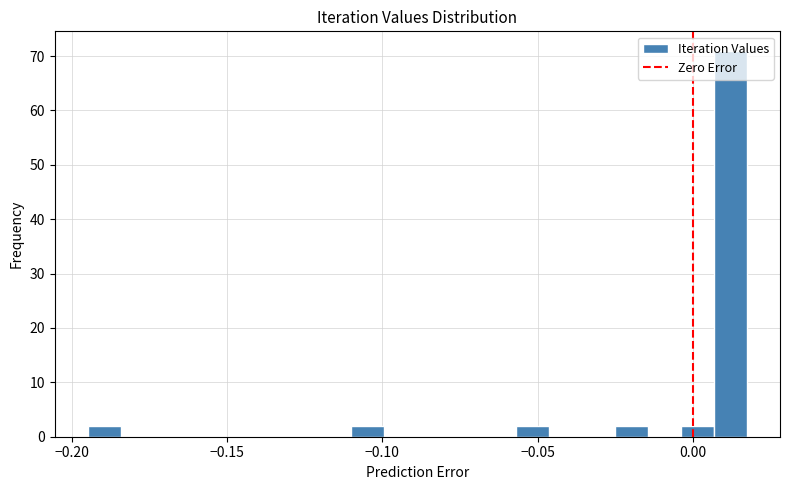

Read against the x-axis, roughly where is the centre of the tallest bar?

0.010